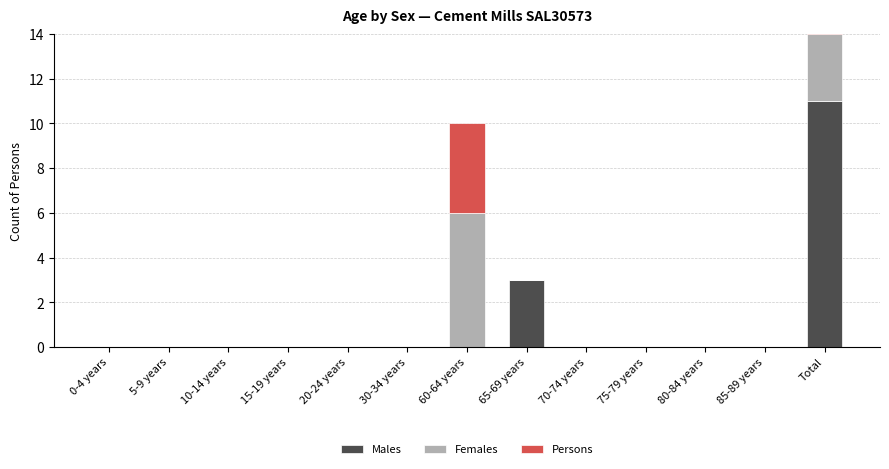

The Males series shows 6 at 10-14 years. True or false?

False